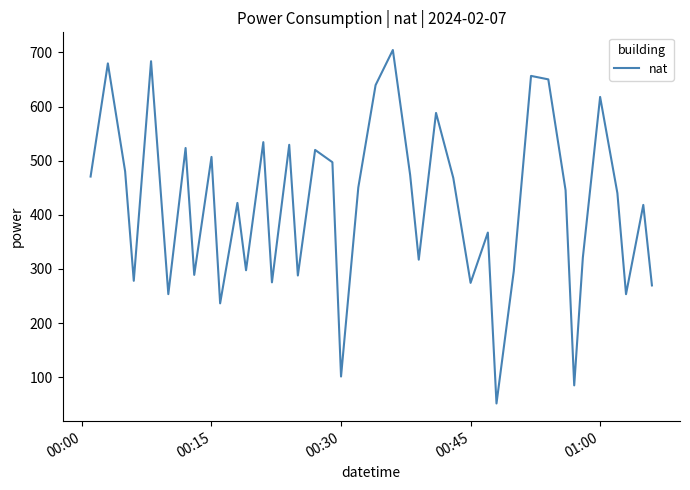

What is the maximum value shown in the chart?

704.5